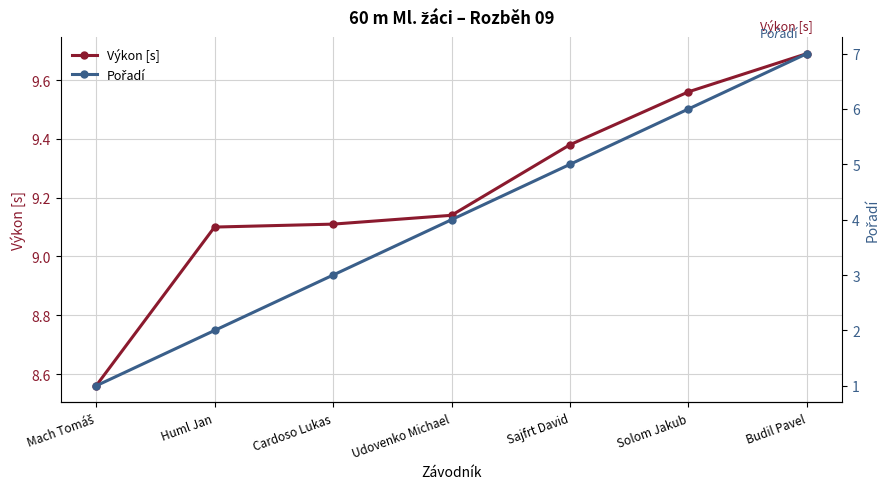

Rank the series by their average value, from highest to lowest.

Výkon [s], Pořadí